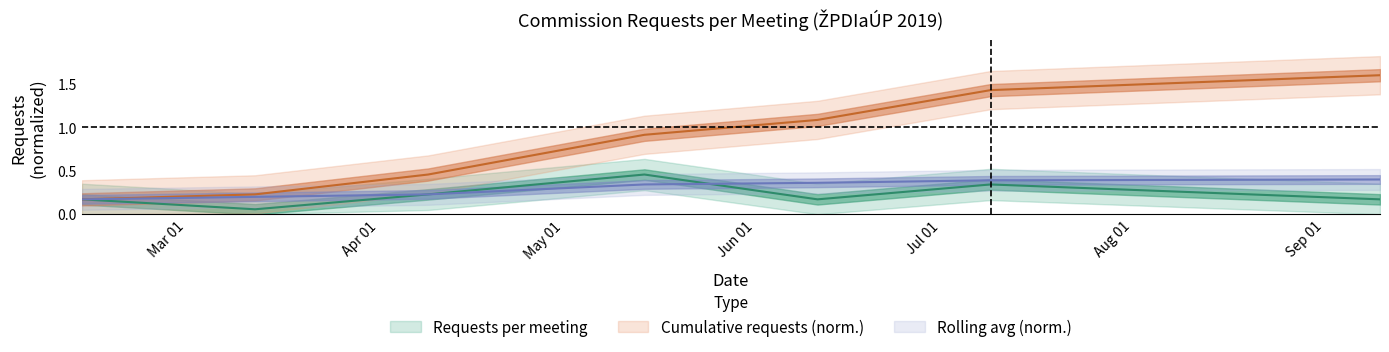

What is the difference between the second highest and second lowest values in the requests_per_meeting series?

0.2